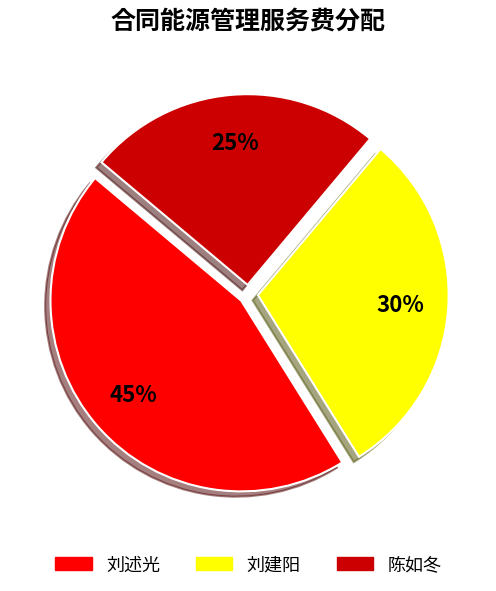

How many segments does this pie chart have?

3